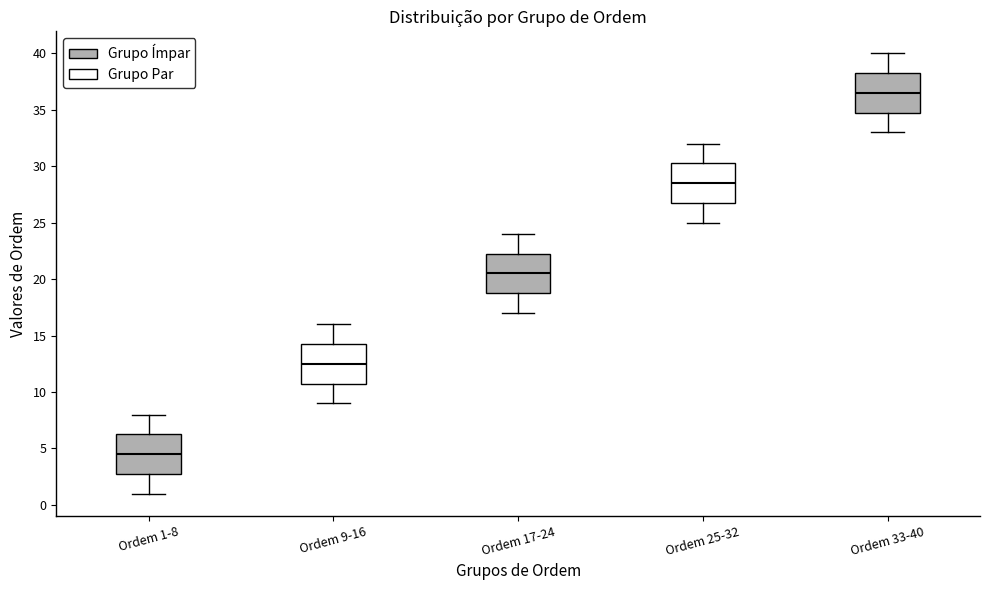

Reading left to right, transcribe this box plot: for each box, give where its median line is, the range the box spans, and where its two whiskers end, as read against the y-axis. The values are not printed on the chart, so give them approximately, as read against the axis.

Ordem 1-8: median 4.5, box 3.0 to 6.5, whiskers 1.0 to 8.0
Ordem 9-16: median 12.5, box 11.0 to 14.5, whiskers 9.0 to 16.0
Ordem 17-24: median 20.5, box 19.0 to 22.5, whiskers 17.0 to 24.0
Ordem 25-32: median 28.5, box 27.0 to 30.5, whiskers 25.0 to 32.0
Ordem 33-40: median 36.5, box 35.0 to 38.5, whiskers 33.0 to 40.0